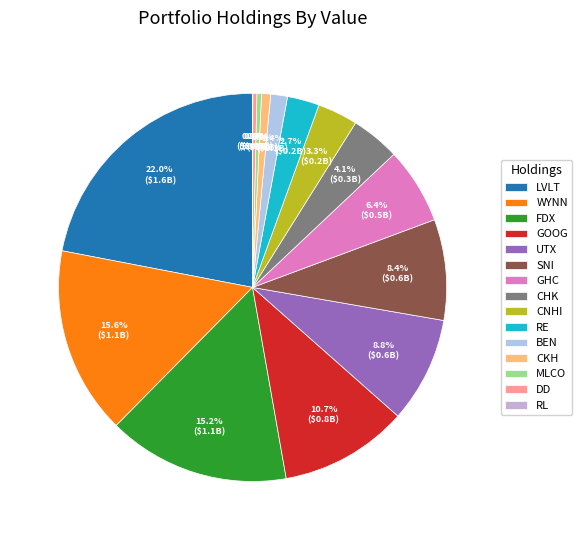

Rank the categories by value from highest to lowest.

Level 3 Communications, Wynn Resorts, FedEx Corporation, Alphabet CL C, United Technologies, Scripps Networks, Graham Holdings, Chesapeake Energy, CNH Industrial, Everest Re Group, Franklin Resources, SEACOR Holdings, Melco Crown, E.I. du Pont, Ralph Lauren